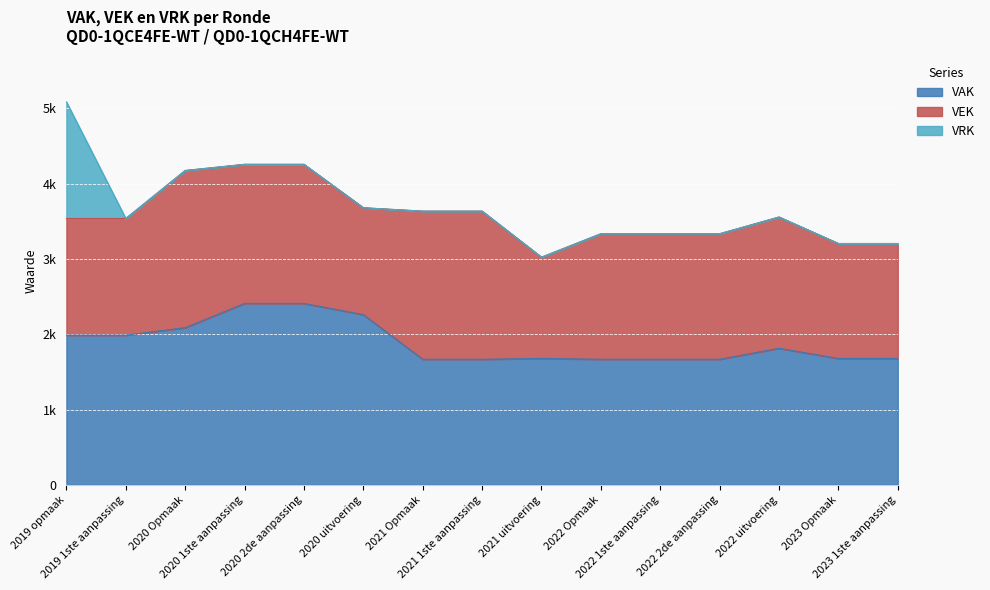

Reading left to right, extract all data points from this chart.

VAK: 1988	1988	2088	2410	2410	2261	1668	1668	1679	1668	1668	1668	1814	1678	1678
VEK: 1550	1550	2088	1848	1848	1420	1968	1968	1345	1668	1668	1668	1744	1528	1528
VRK: 1550	0	0	0	0	0	0	0	0	0	0	0	0	0	0